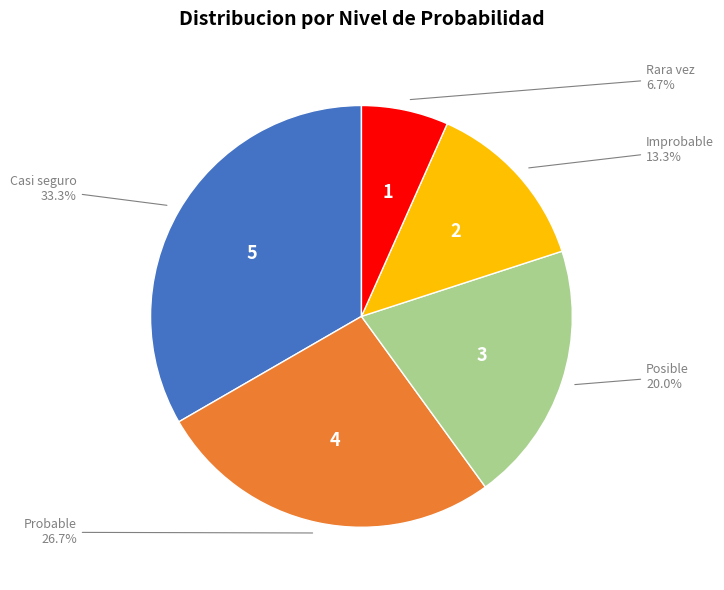

Is there a majority slice in this chart?

No